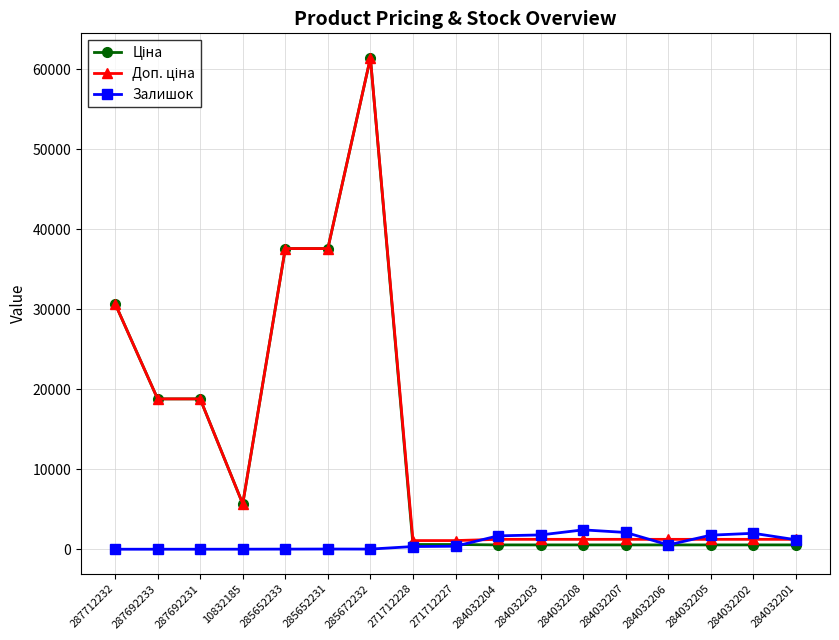

What position from the left is 284032201?

17